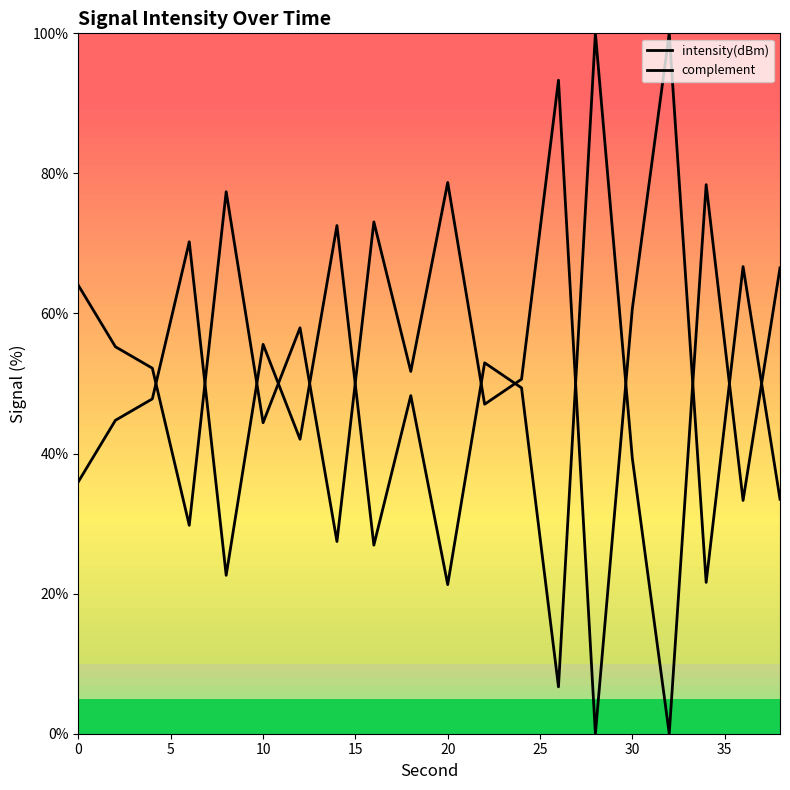

What is the maximum value shown in the chart?

100.0